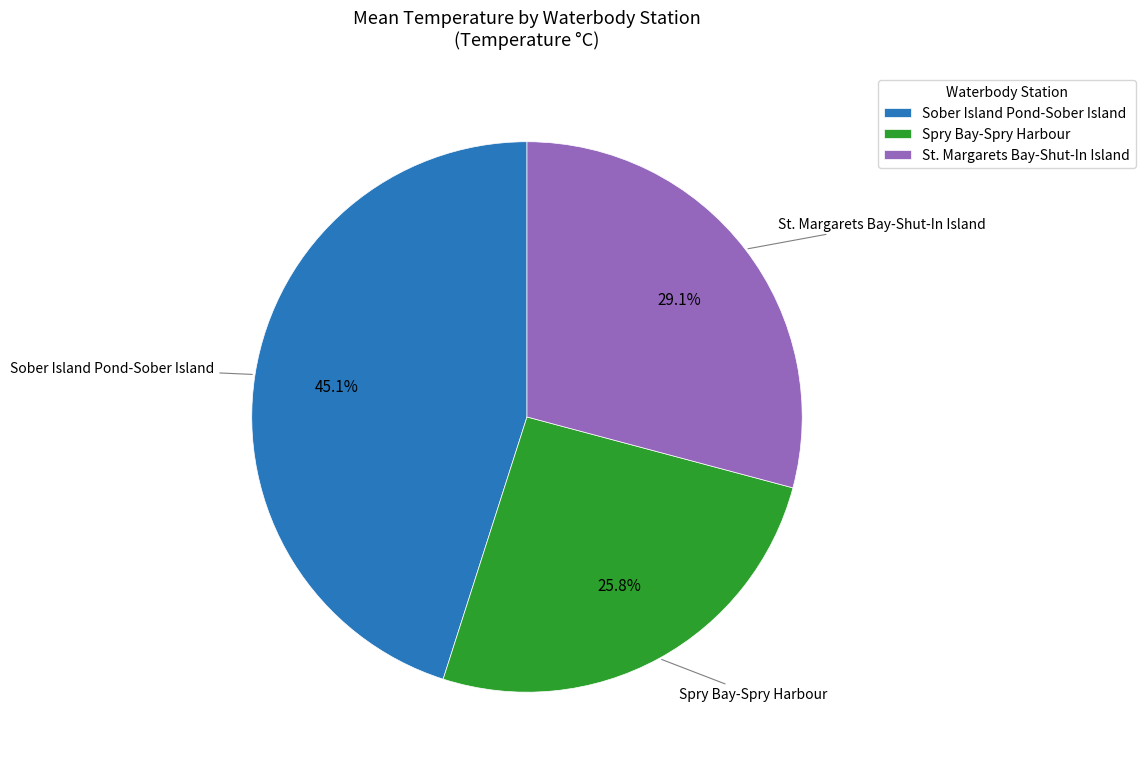

What is the ratio of the value at Sober Island Pond-Sober Island to the value at Spry Bay-Spry Harbour?

1.7